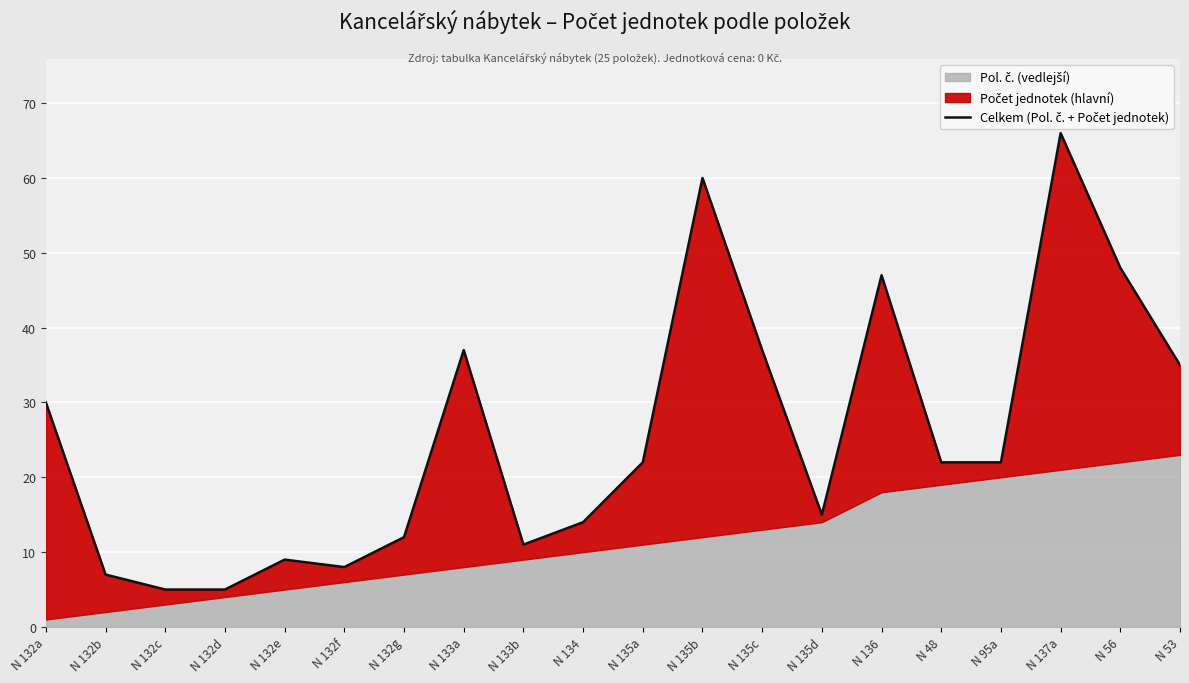

At which category does the data reach its first local peak?

N 132e